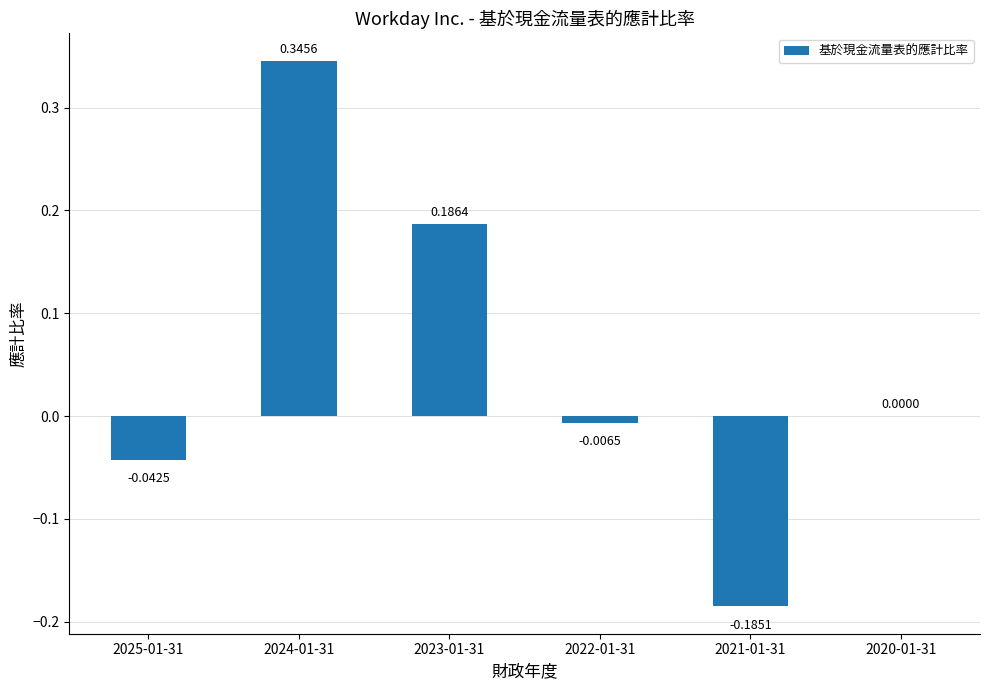

Which has a higher value, 2024-01-31 or 2020-01-31?

2024-01-31